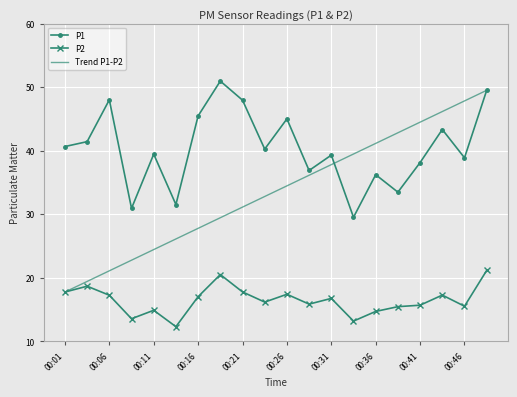

Rank the categories by P2 value from lowest to highest.

00:13, 00:33, 00:08, 00:36, 00:11, 00:38, 00:46, 00:41, 00:28, 00:23, 00:31, 00:16, 00:06, 00:43, 00:26, 00:01, 00:21, 00:04, 00:18, 00:48